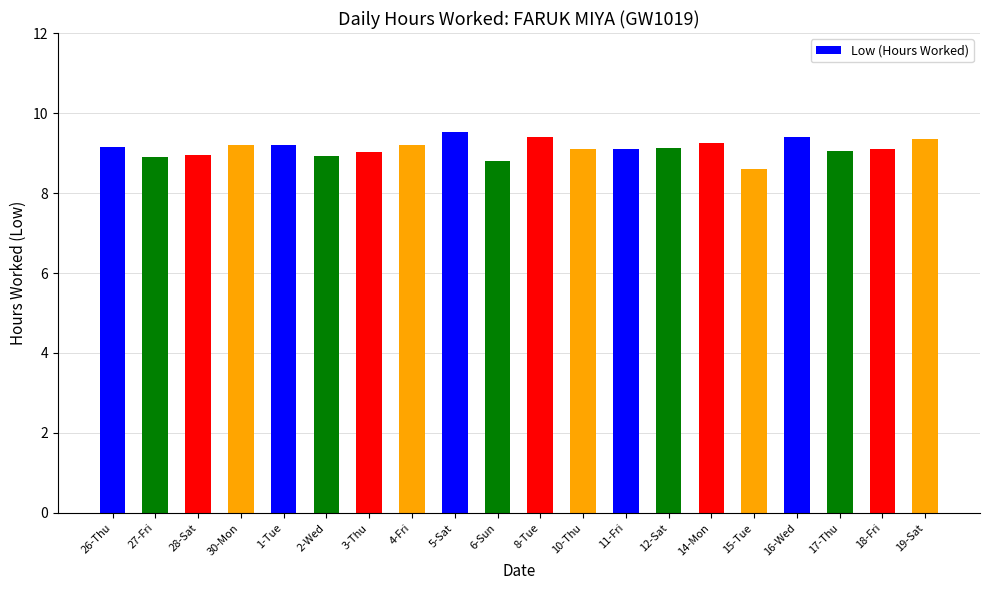

How many data points does each series have?

20